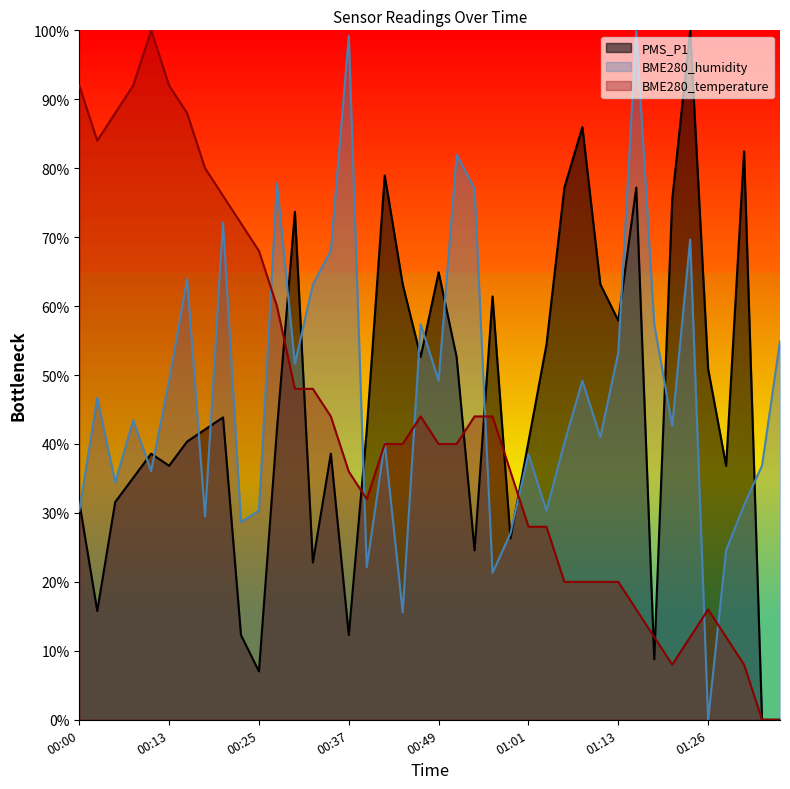

At which category is the sum across all series the highest?

01:16